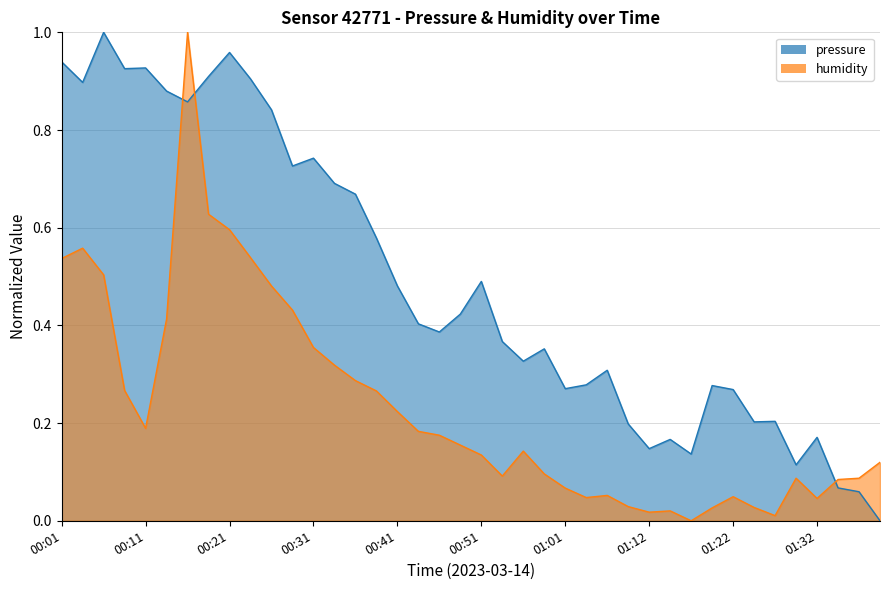

Count the number of data series in this chart.

2